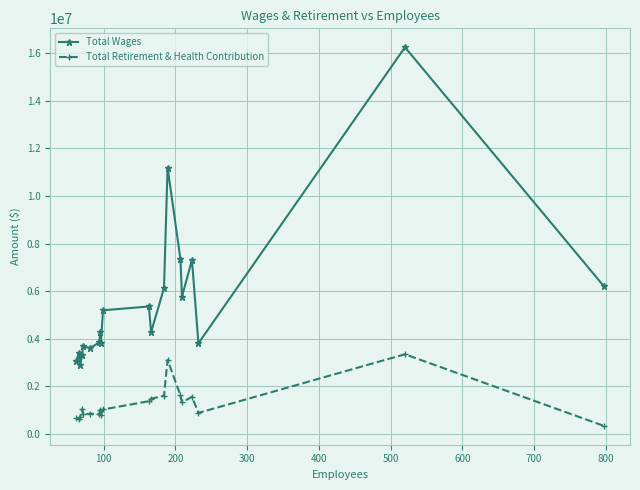

What is the maximum value shown in the chart?

16252247